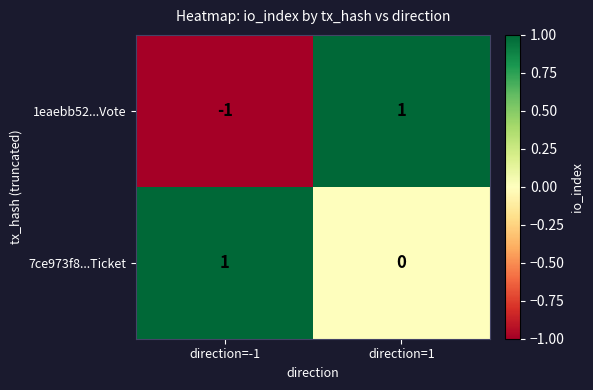

How many values in 7ce973f8...Ticket are above zero?

1